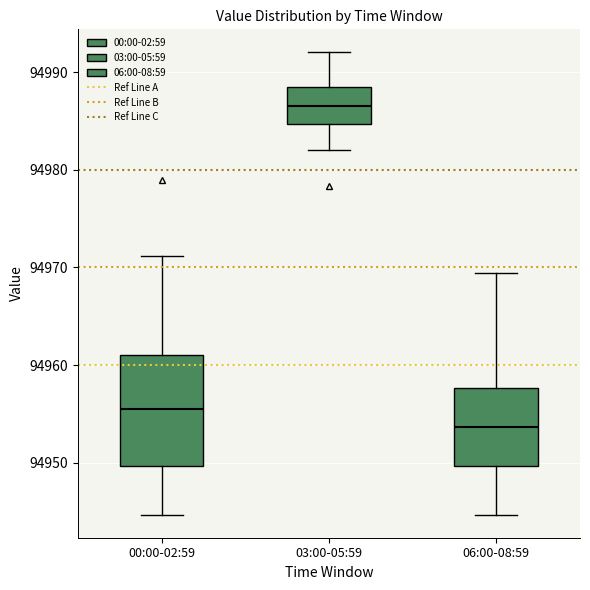

Reading left to right, transcribe this box plot: for each box, give where its median line is, the range the box spans, and where its two whiskers end, as read against the y-axis. The values are not printed on the chart, so give them approximately, as read against the axis.

00:00-02:59: median 94955, box 94950 to 94961, whiskers 94945 to 94971
03:00-05:59: median 94986, box 94985 to 94989, whiskers 94982 to 94992
06:00-08:59: median 94954, box 94950 to 94958, whiskers 94945 to 94969